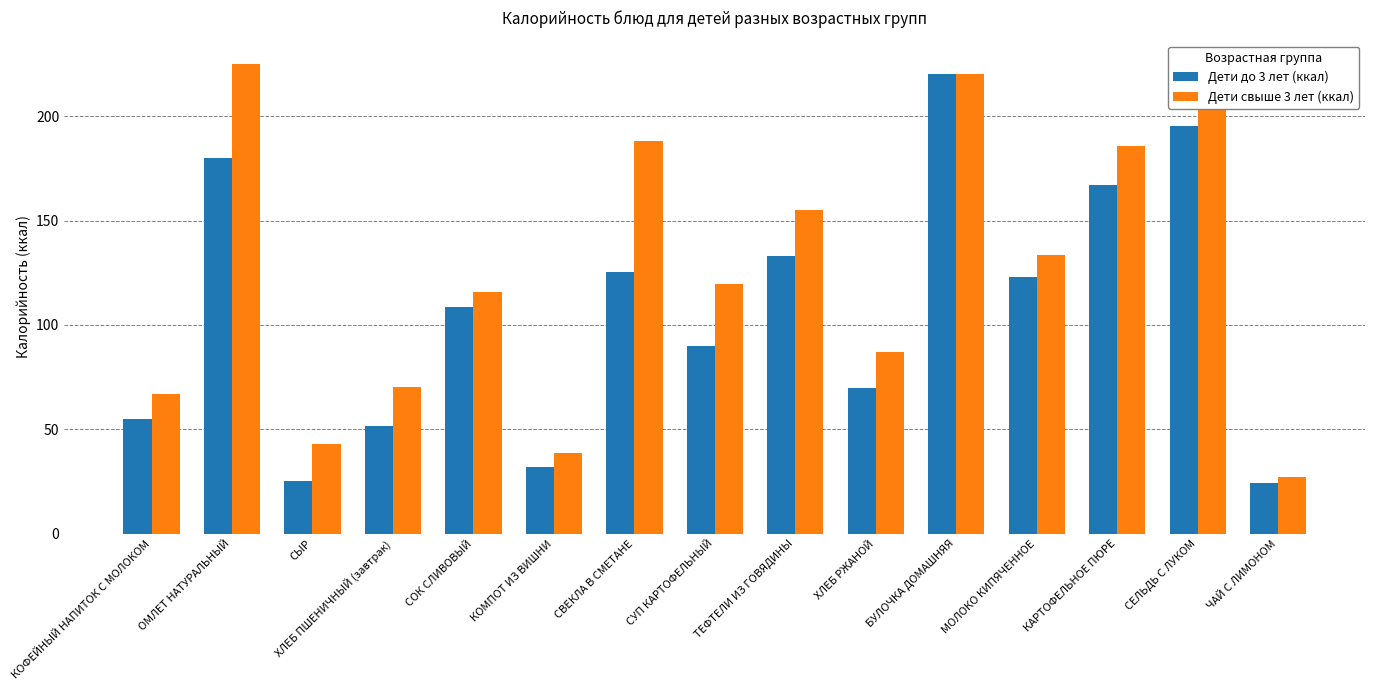

What is the sum of all Дети свыше 3 лет (ккал) values?

1896.4